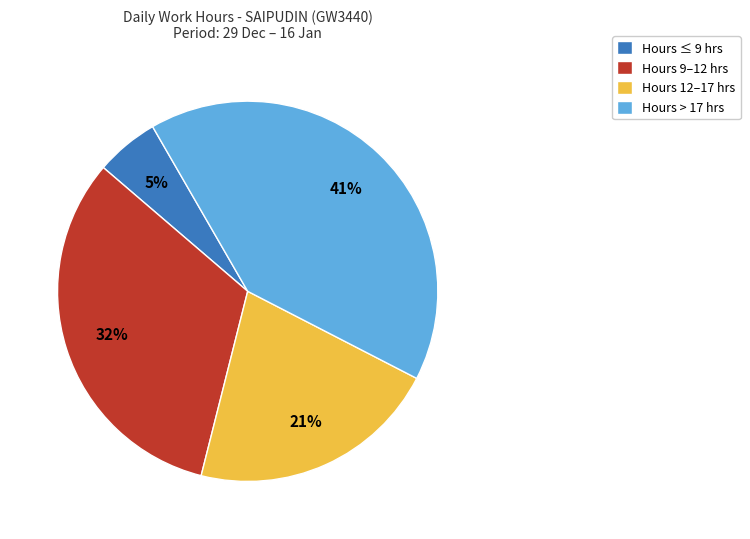

Is the sum of Hours ≤ 9 hrs and Hours 9–12 hrs greater than half?

No